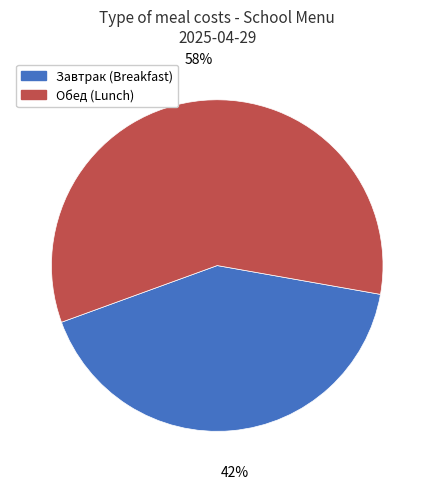

To the nearest percent, what is the combined percentage of Завтрак (Breakfast) and Обед (Lunch)?

100%